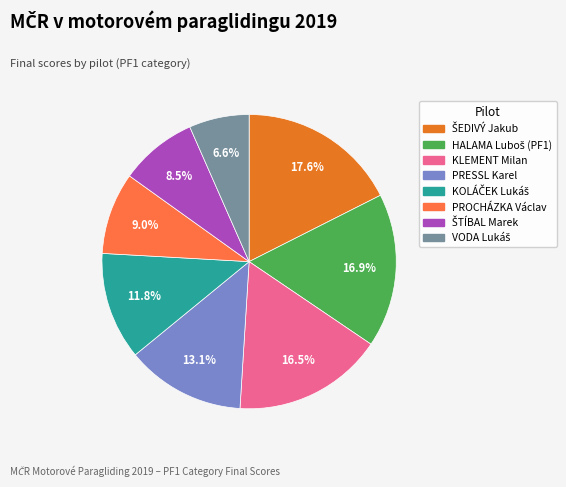

What percentage is NOT represented by PRESSL Karel?

86.9%